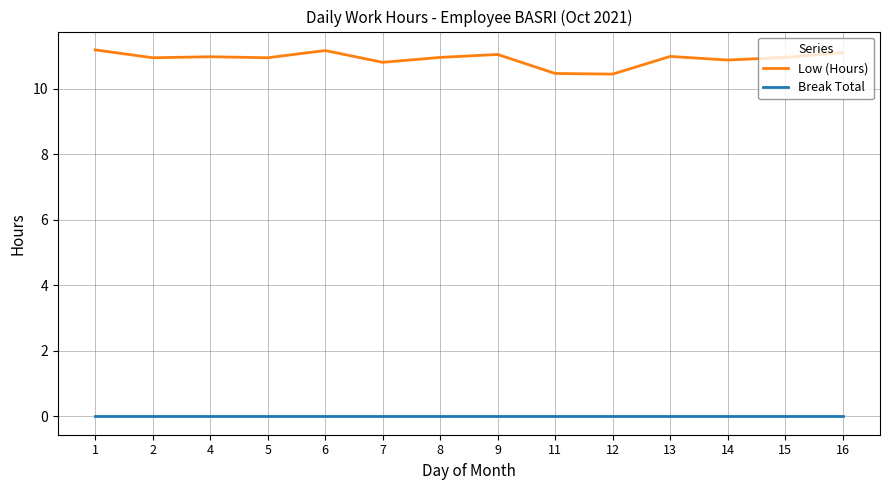

Which series has the largest range (max minus min)?

Low (Hours)